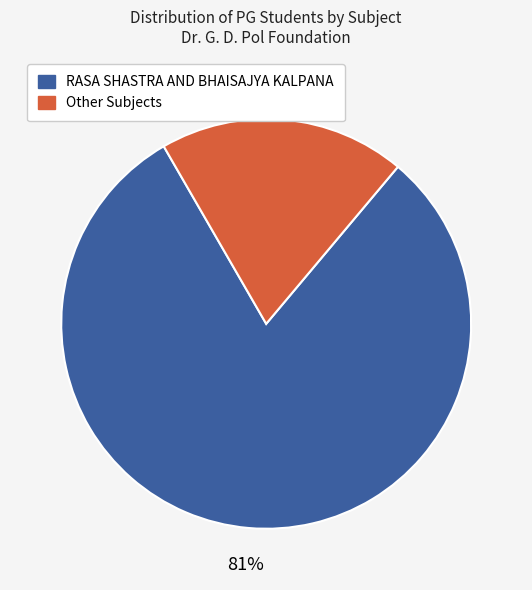

True or false: Other Subjects accounts for 19% of the total.

True